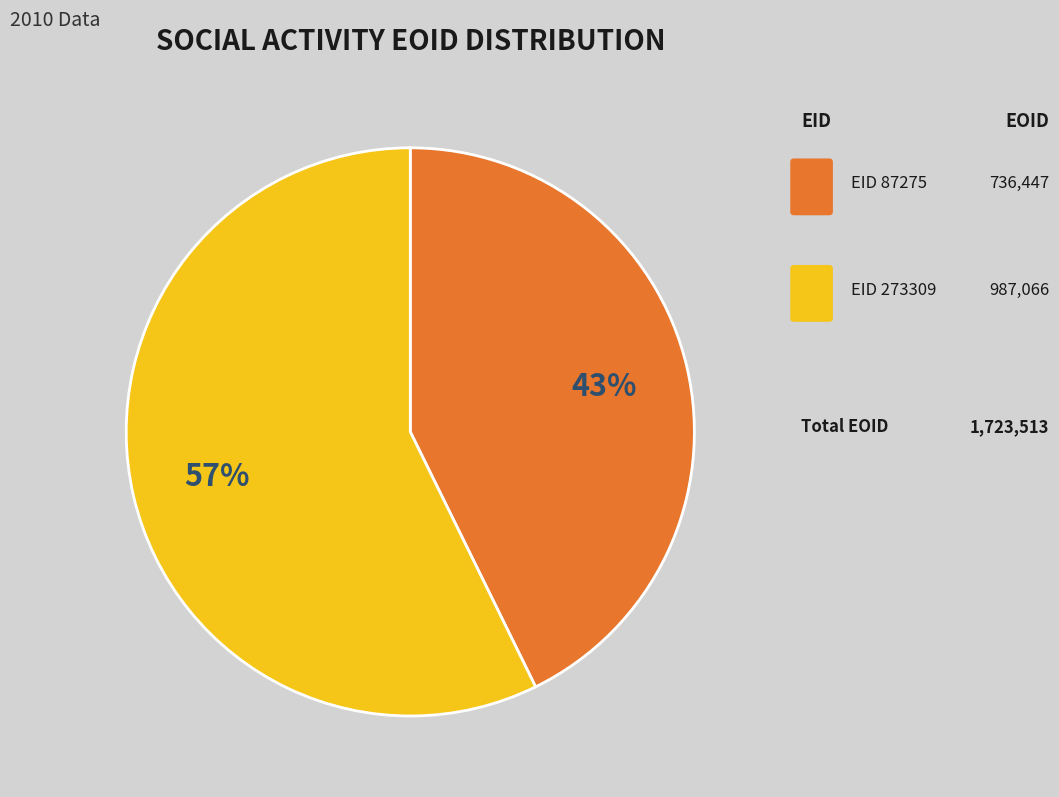

Is there any slice that represents more than half of the pie?

Yes